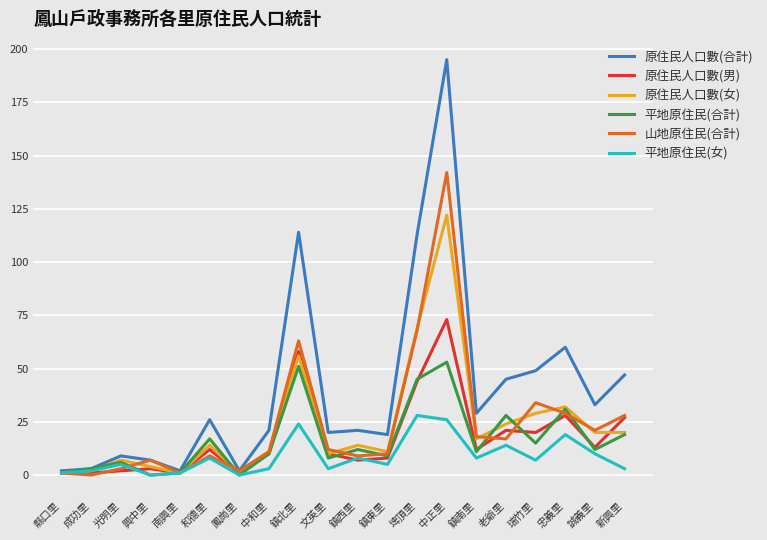

What is the approximate value of 原住民人口數(合計) at 瑞竹里?

49